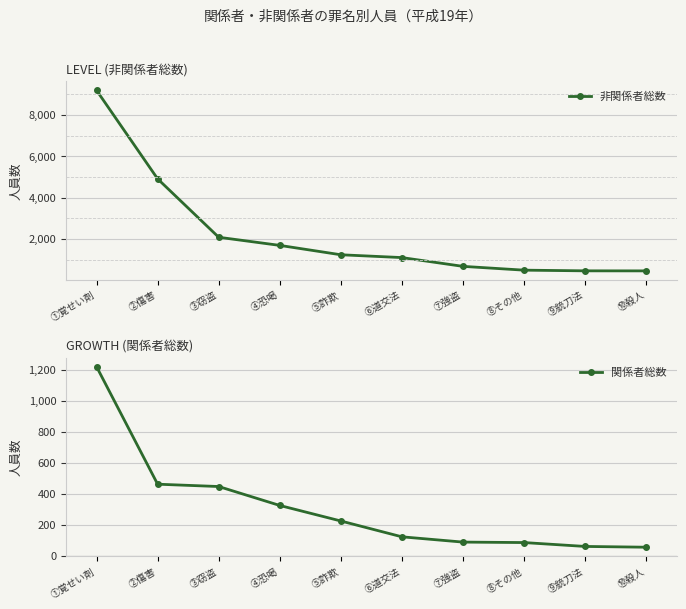

The value of 関係者総数 at ⑥道交法 is 123. True or false?

True